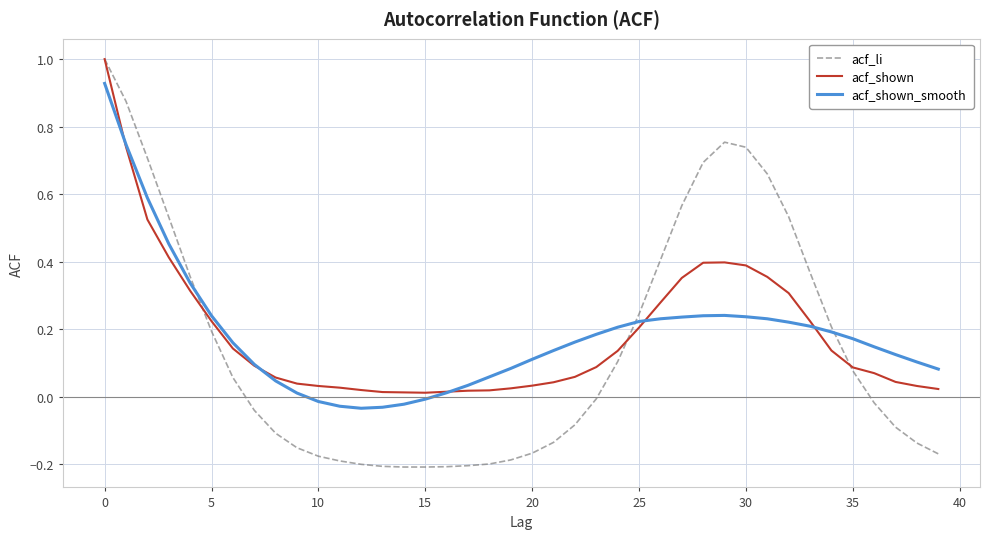

Which series has the largest range (max minus min)?

acf_li